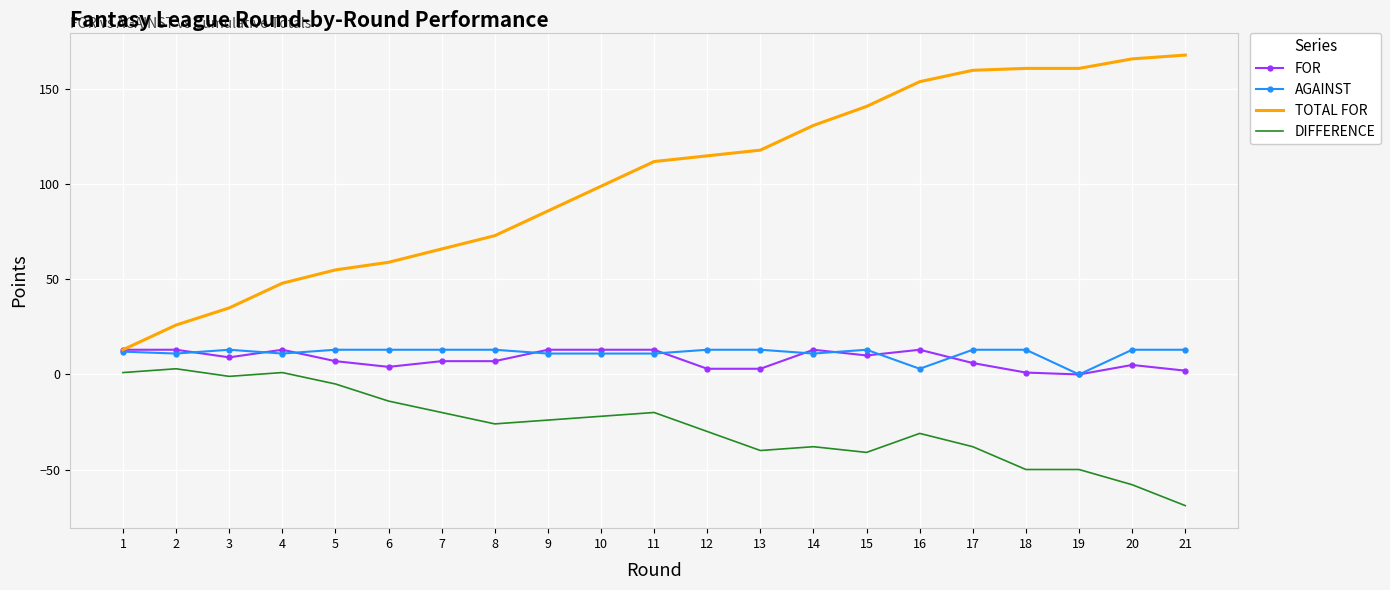

True or false: DIFFERENCE and FOR intersect in this chart.

False